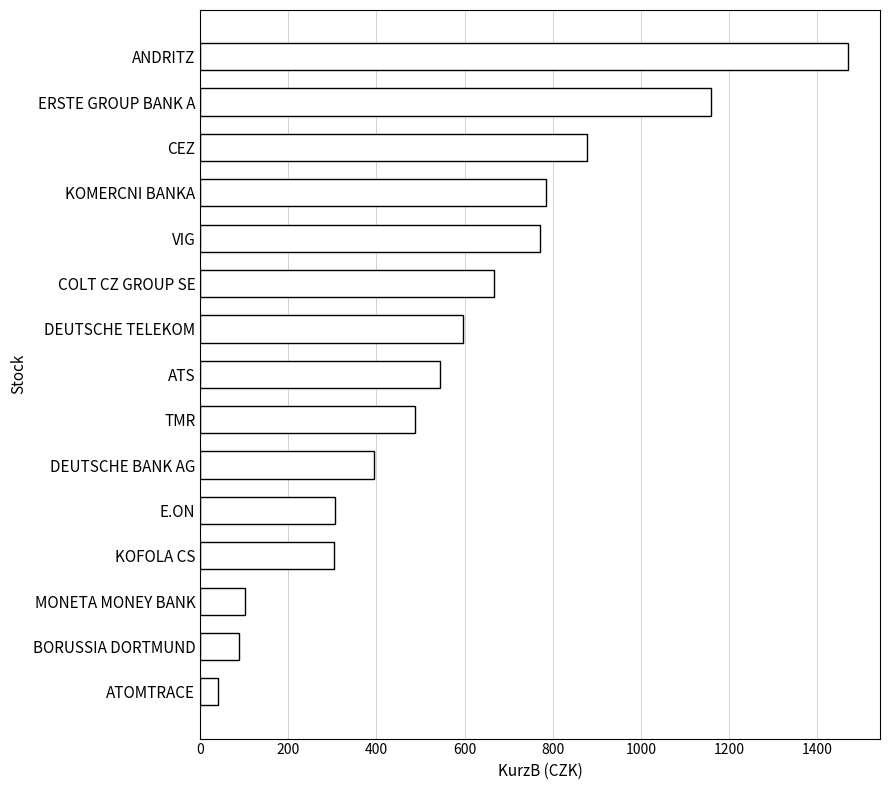

Where is the data nearest to the value 755?

VIG